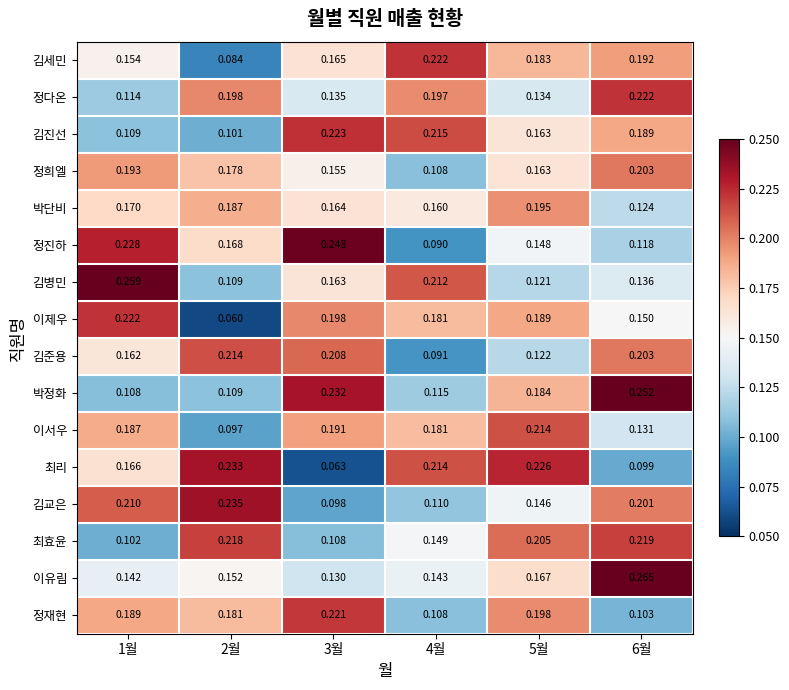

At which category is the sum across all series the highest?

6월